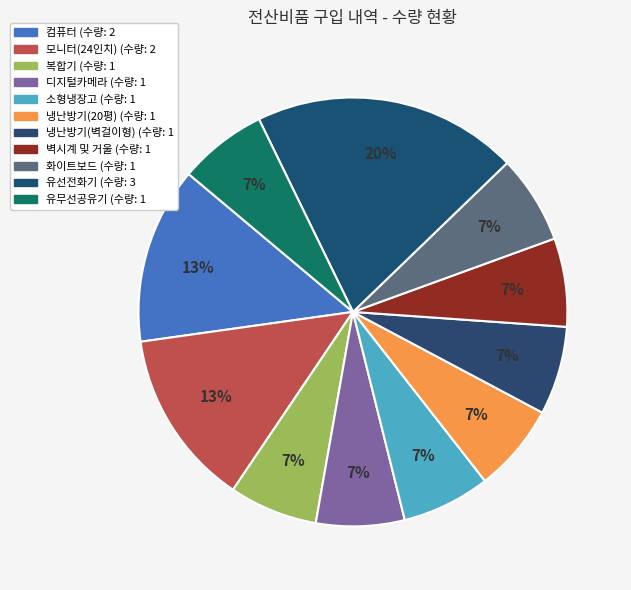

How many segments does this pie chart have?

11